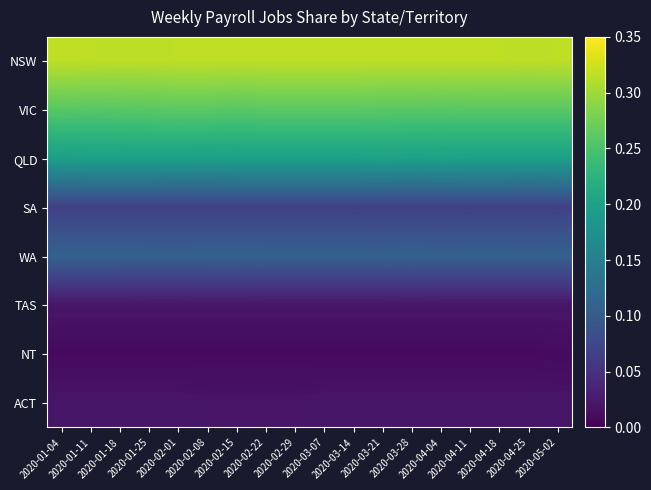

Count the number of categories in the chart.

18